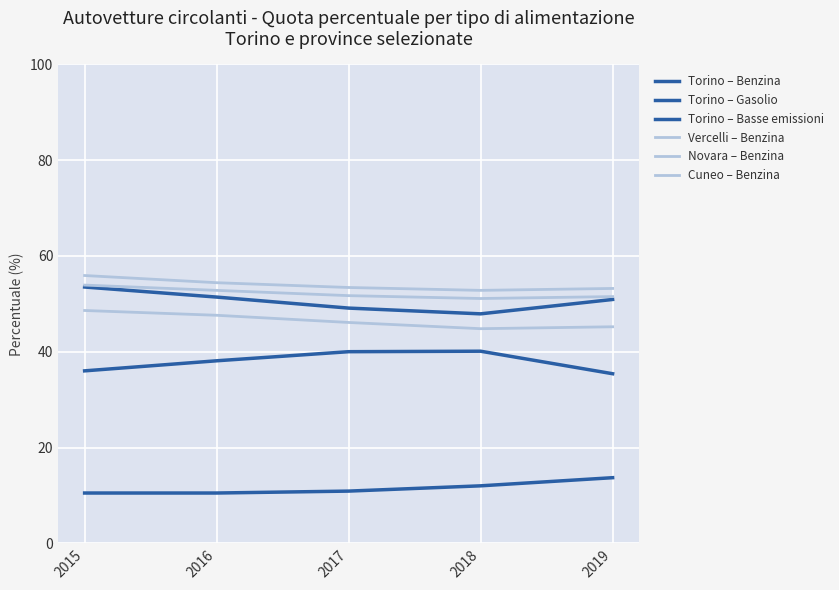

Does the chart have visible grid lines?

Yes